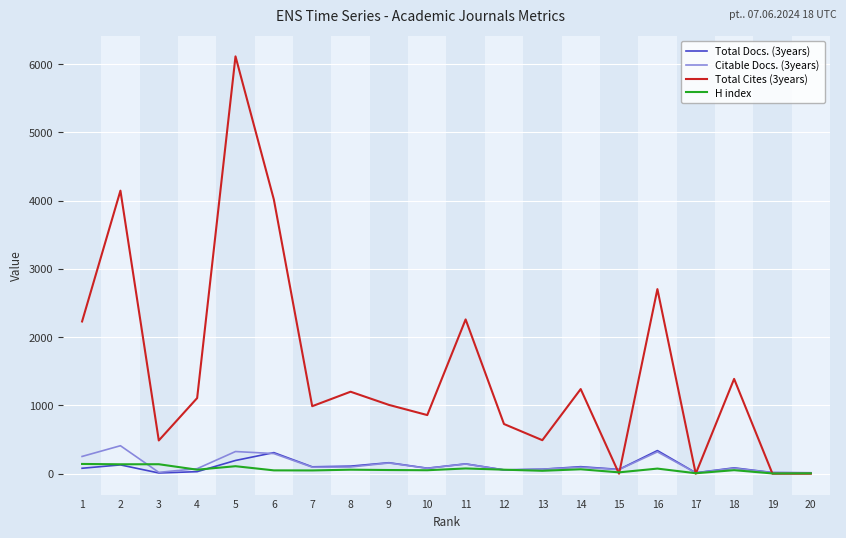

What is the sum of all H index values?

1258